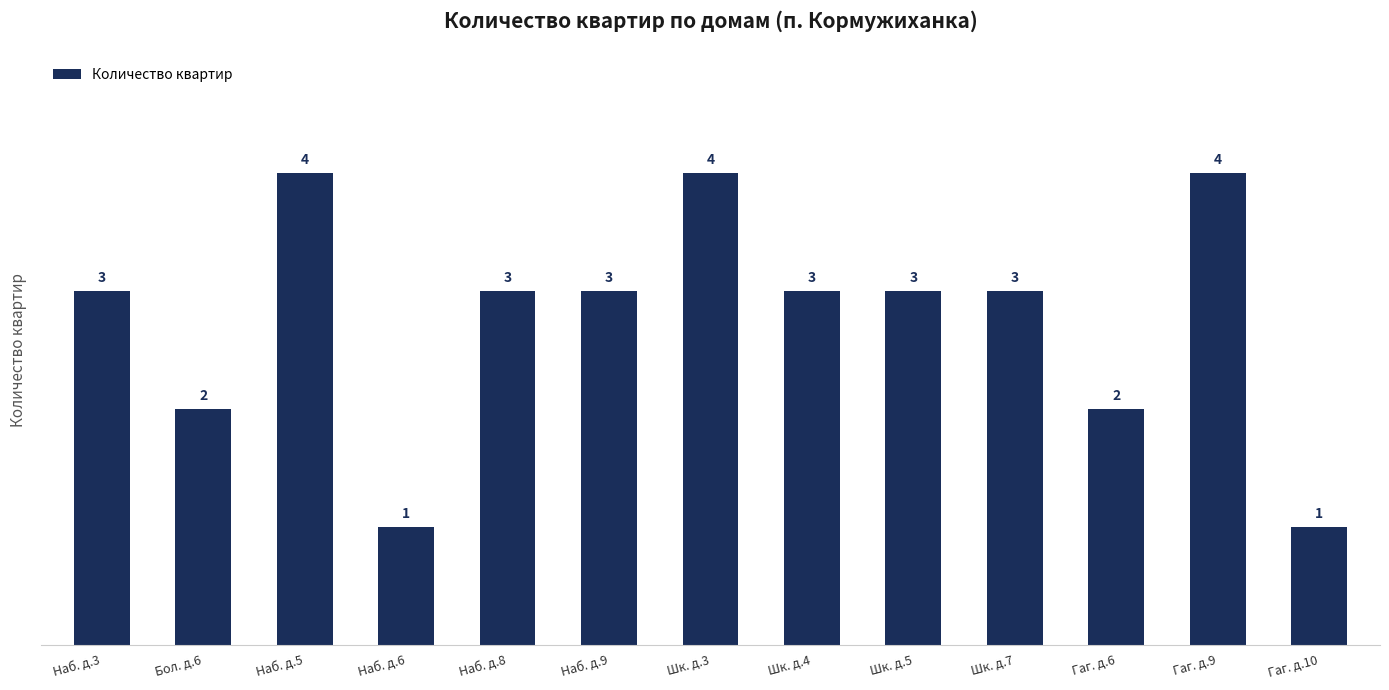

Count the number of categories in the chart.

13